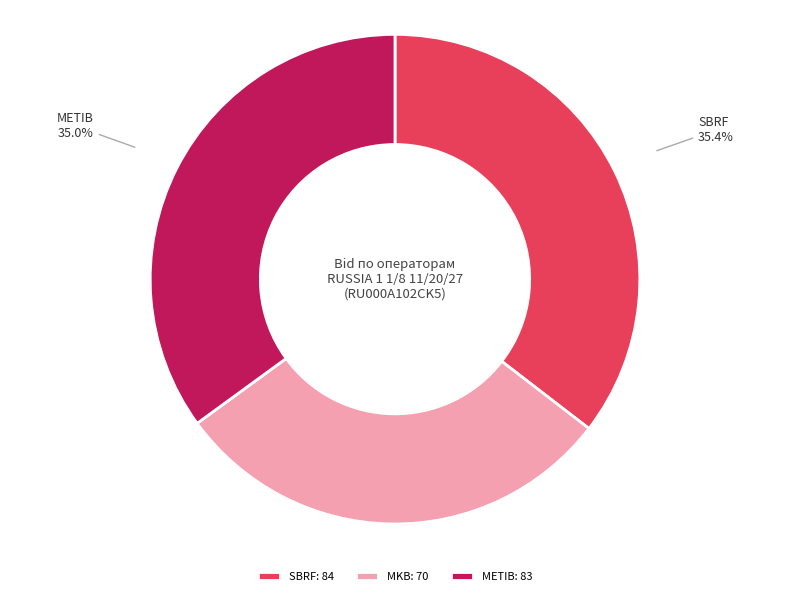

Count the number of slices in the pie.

3